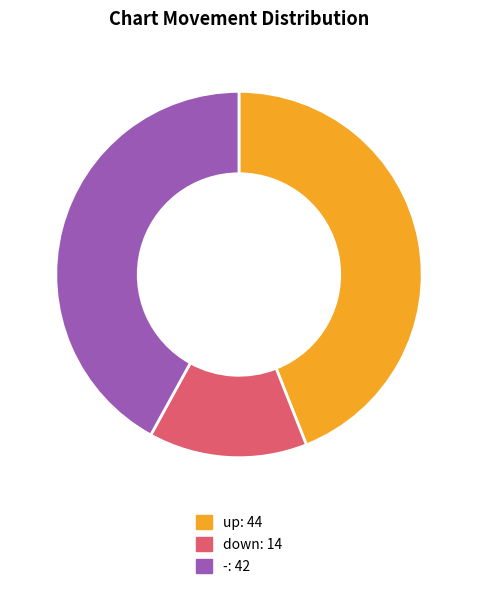

Is there a majority slice in this chart?

No